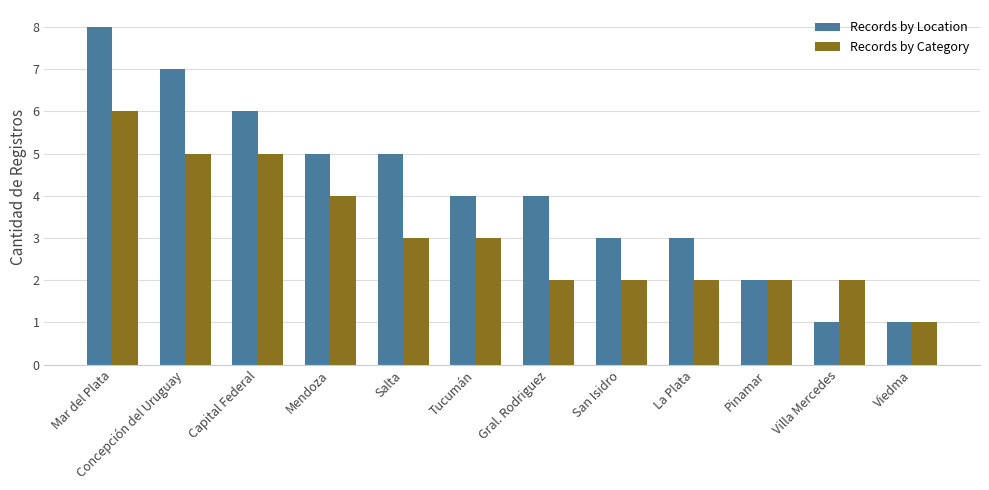

Reading left to right, extract all data points from this chart.

Records by Location: 8	7	6	5	5	4	4	3	3	2	1	1
Records by Category: 6	5	5	4	3	3	2	2	2	2	2	1